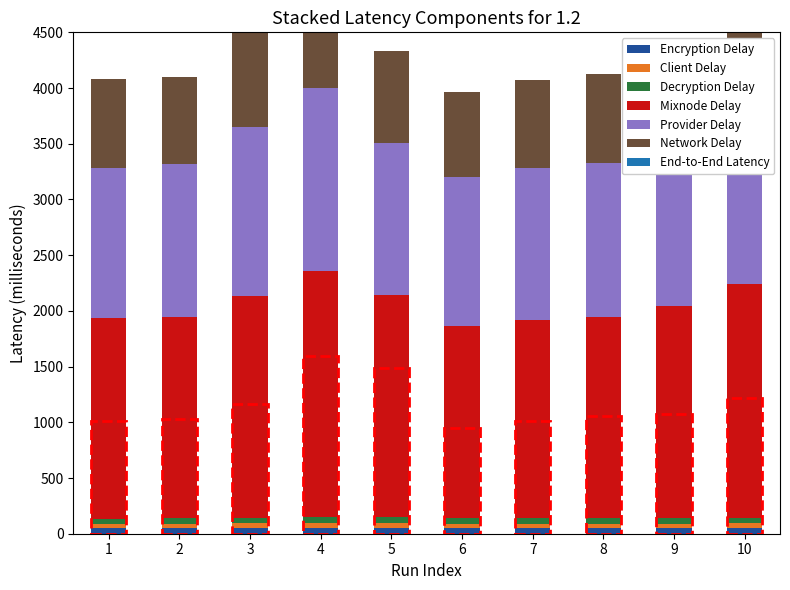

Reading right to left, list all the values displayed in this chart.

Encryption Delay: 10=50.0	9=50.0	8=50.0	7=50.0	6=50.0	5=50.0	4=50.0	3=50.0	2=50.0	1=50.0
Client Delay: 10=44.6	9=40.2	8=38.4	7=38.4	6=37.2	5=48.9	4=50.0	3=42.3	2=38.0	1=36.4
Decryption Delay: 10=50.0	9=50.0	8=50.0	7=50.0	6=50.0	5=50.0	4=50.0	3=50.0	2=50.0	1=50.0
Mixnode Delay: 10=2099.9	9=1903.7	8=1806.4	7=1783.5	6=1725.3	5=1991.5	4=2208.6	3=1990.8	2=1804.0	1=1801.5
Provider Delay: 10=1583.0	9=1431.2	8=1380.7	7=1357.3	6=1341.8	5=1367.4	4=1642.5	3=1514.4	2=1373.6	1=1348.1
Network Delay: 10=920.7	9=827.3	8=800.9	7=796.2	6=764.1	5=822.1	4=1019.2	3=905.1	2=783.7	1=795.6